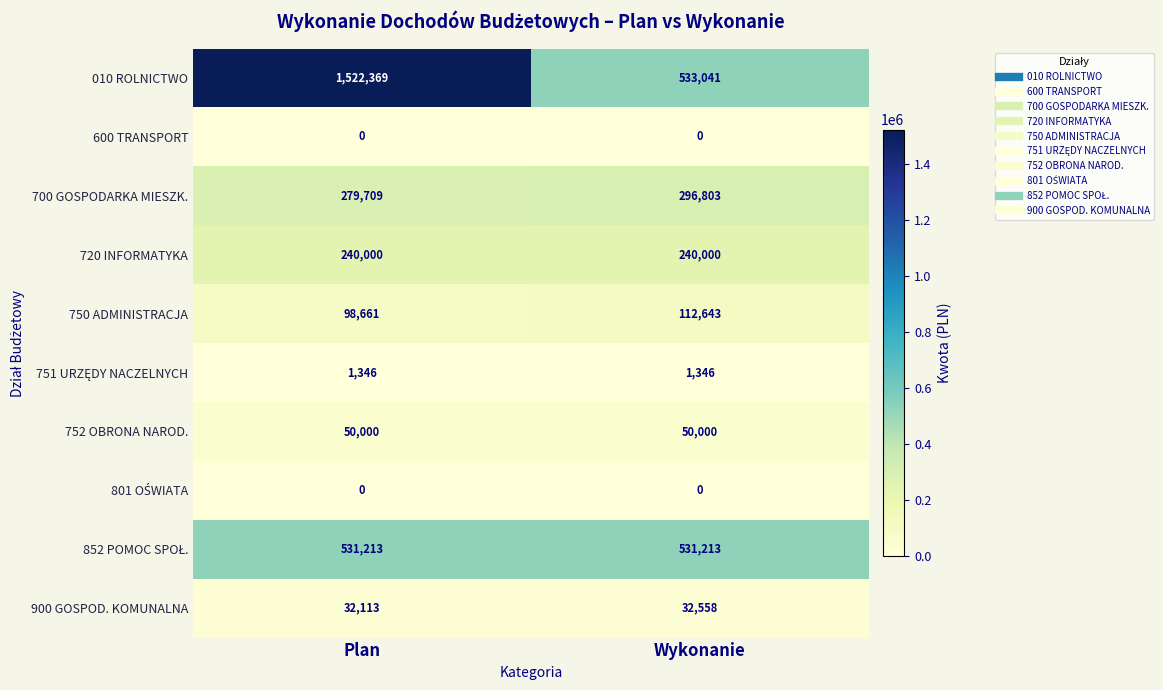

Read the 752 OBRONA NAROD. value at Wykonanie.

50000